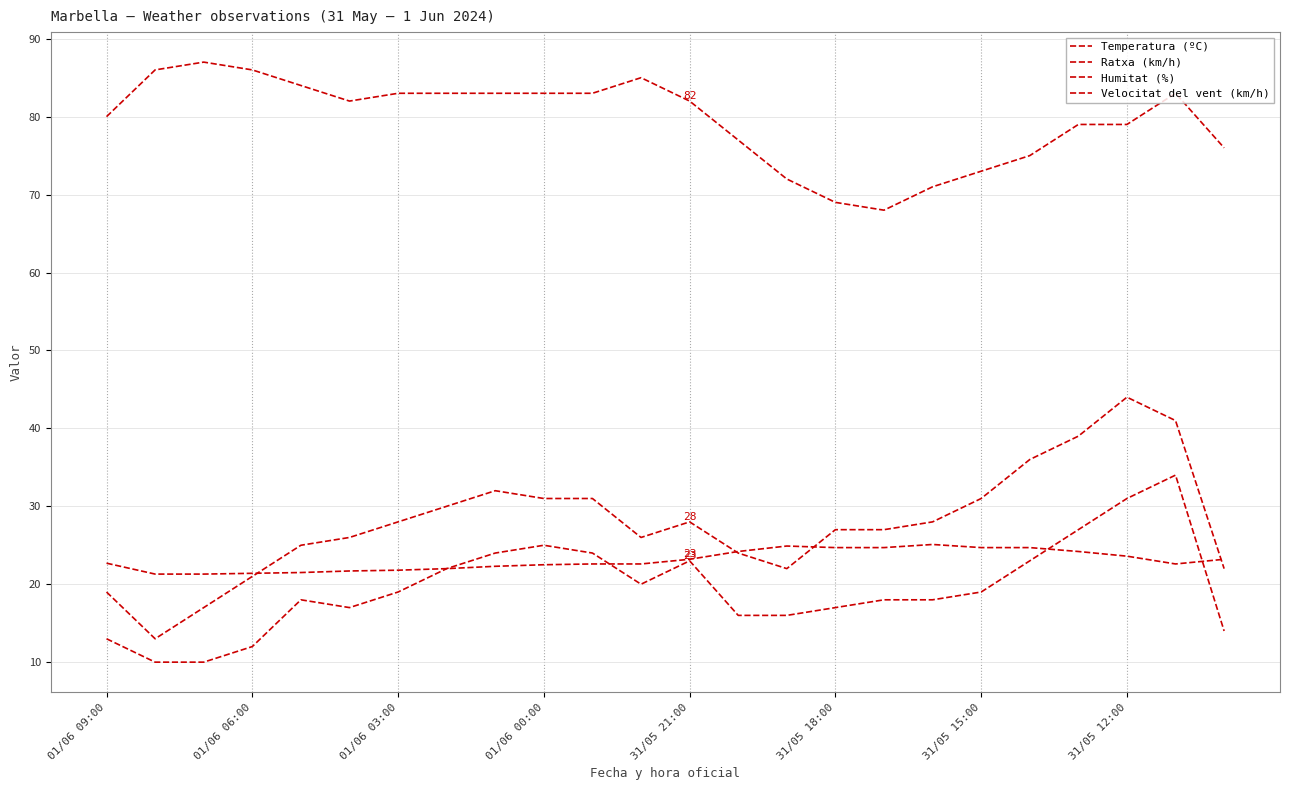

Is this an area chart (filled region under the line)?

No